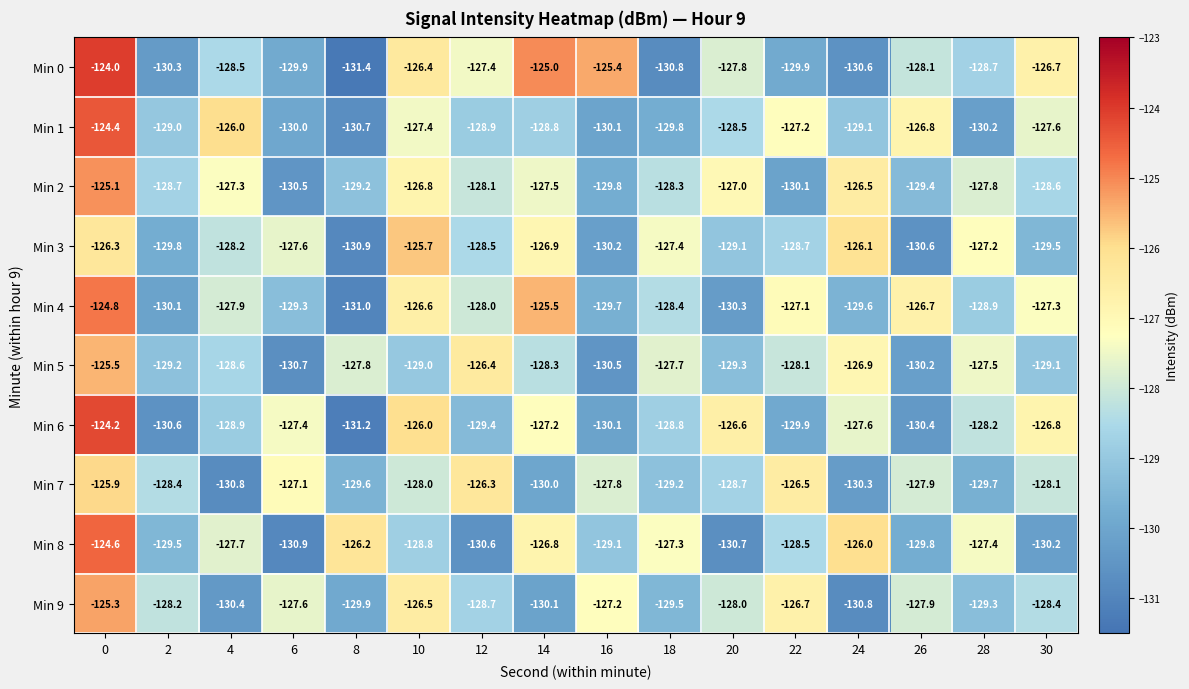

Is it true that Min 0 equals -127.4 at 12?

True